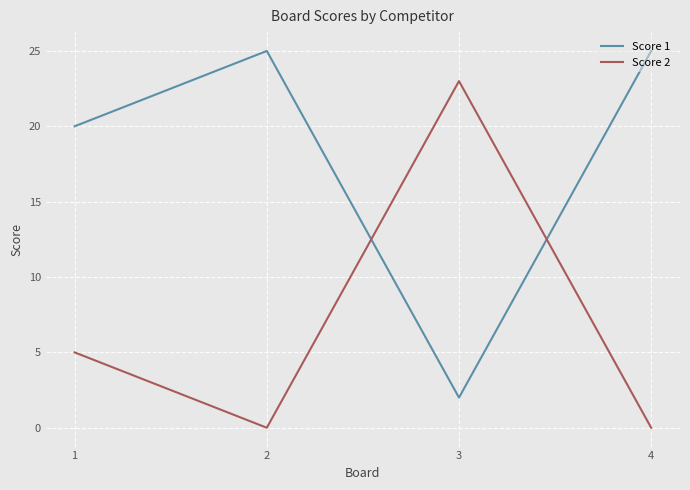

How many distinct data groups are displayed?

2